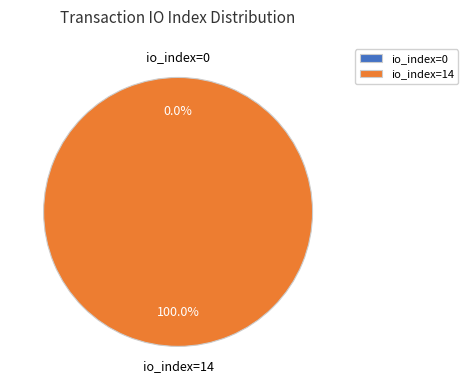

To the nearest percent, what is the difference between the io_index=0 and io_index=14 slice percentages?

100%